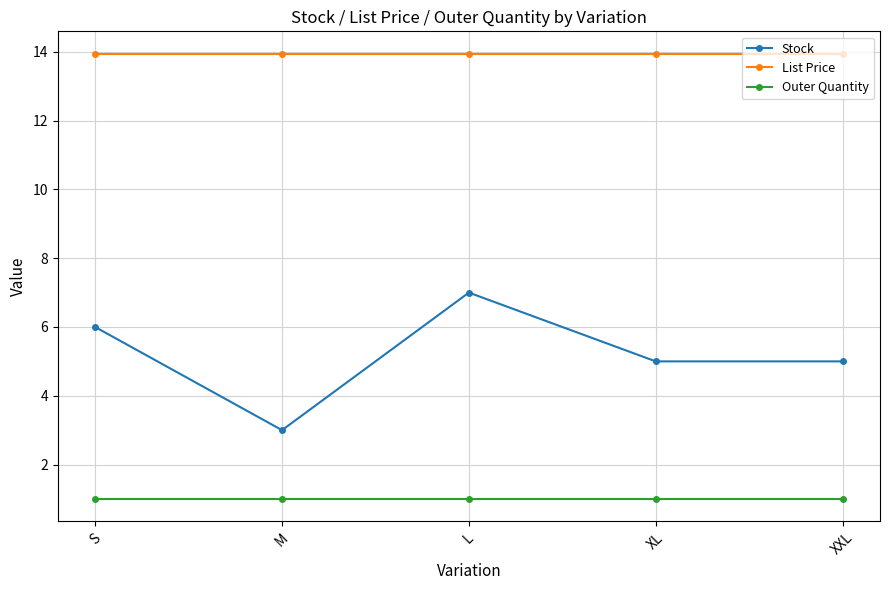

What is the sum of all List Price values?

69.8